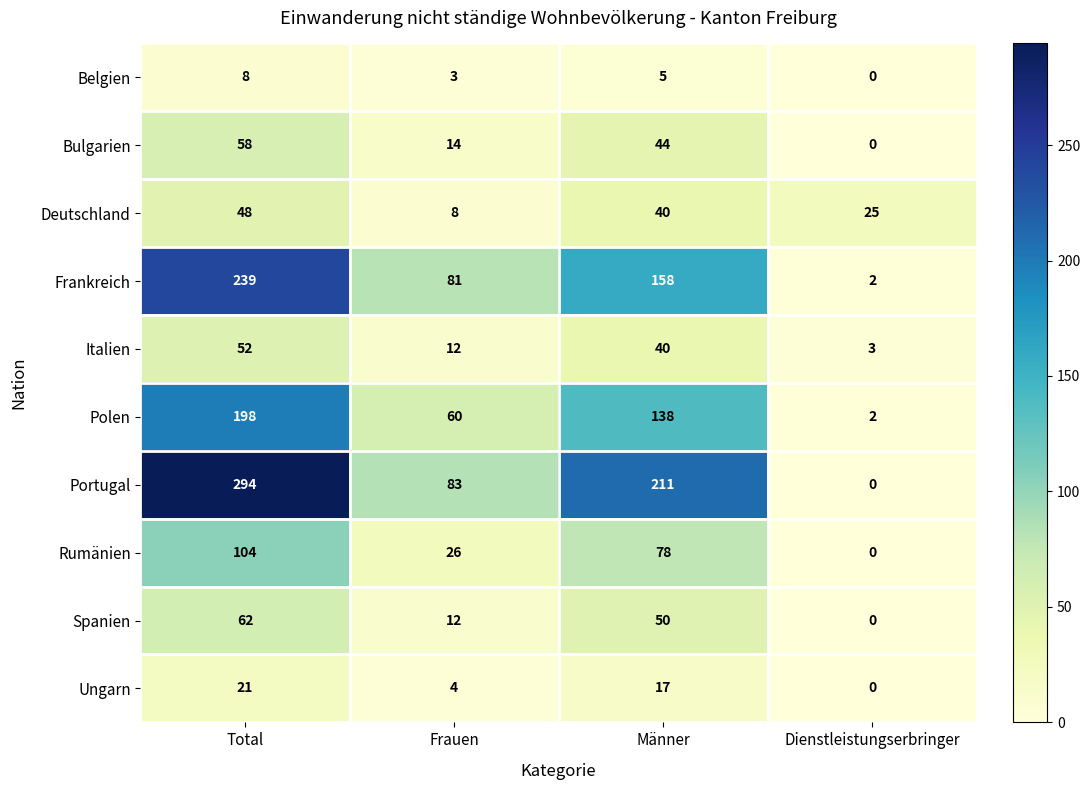

At which category is the sum across all series the highest?

Total